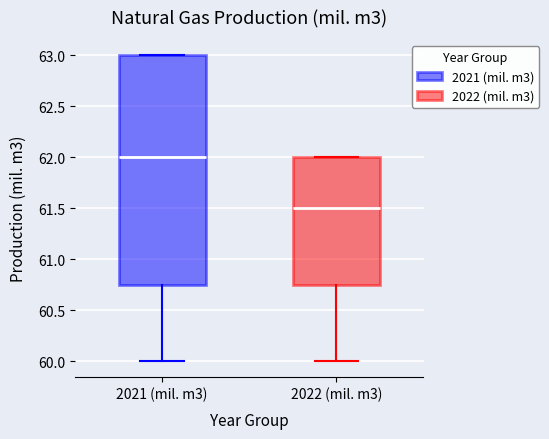

Comparing the boxes themselves (not the whiskers), which one is the tallest?

2021 (mil. m3)